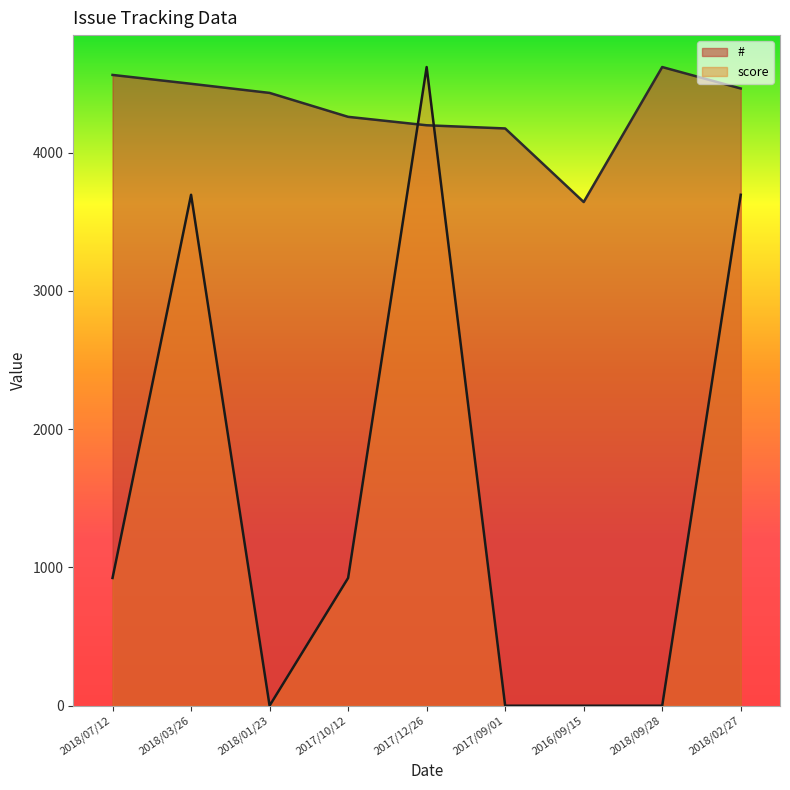

After their last crossing, which series has the higher values: score or #?

#